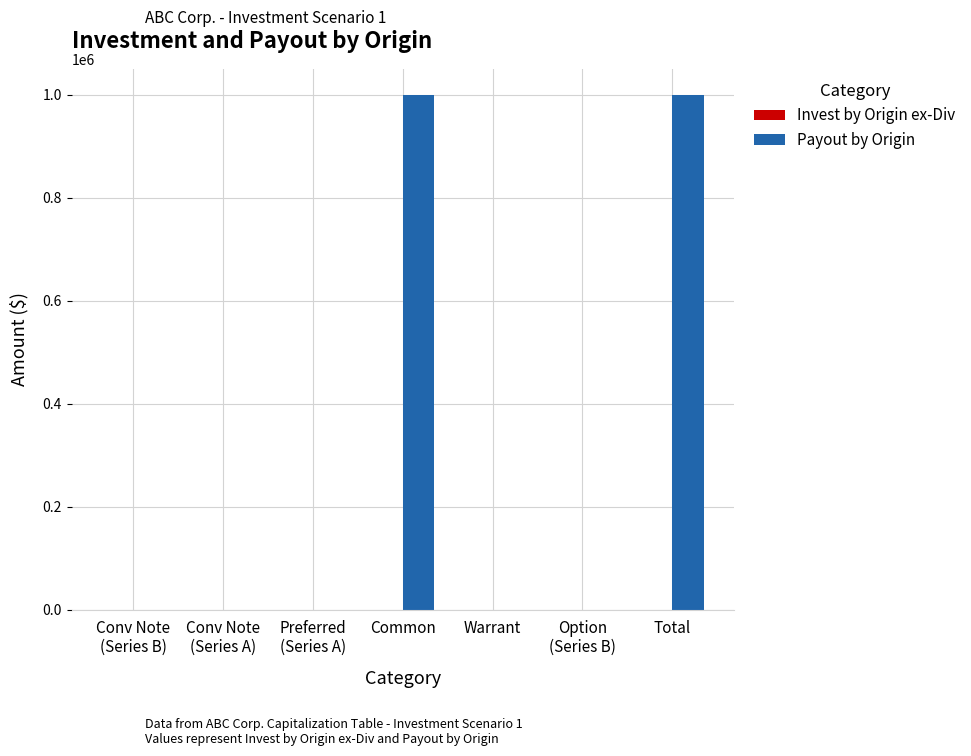

The value of Payout by Origin at Total is 435386. True or false?

False